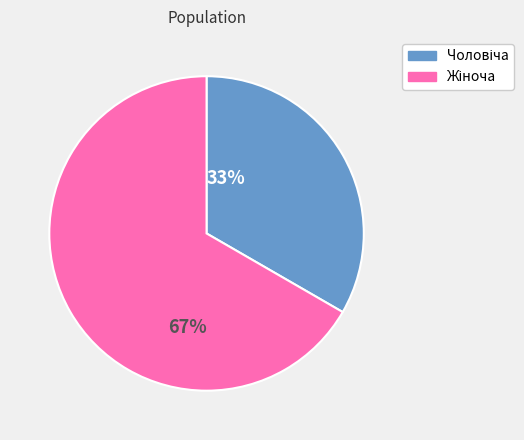

Which slice represents more than half of the pie?

67%